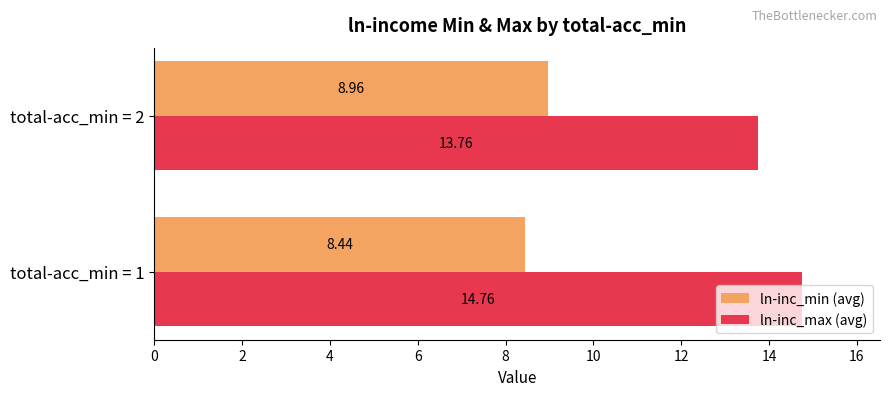

At which category is the sum across all series the highest?

total-acc_min = 1